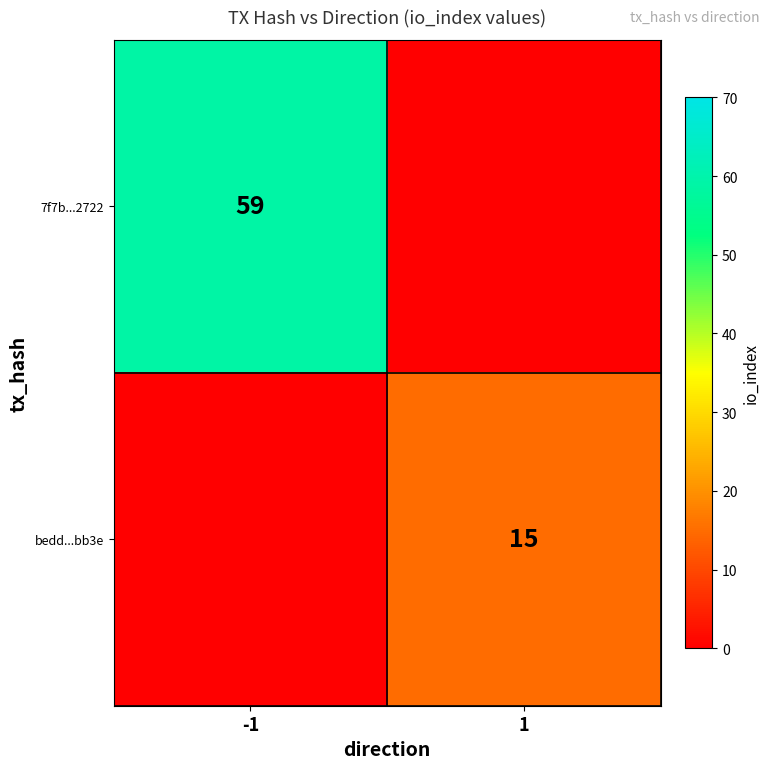

Is it true that 7f7b...2722 equals 13 at -1?

False